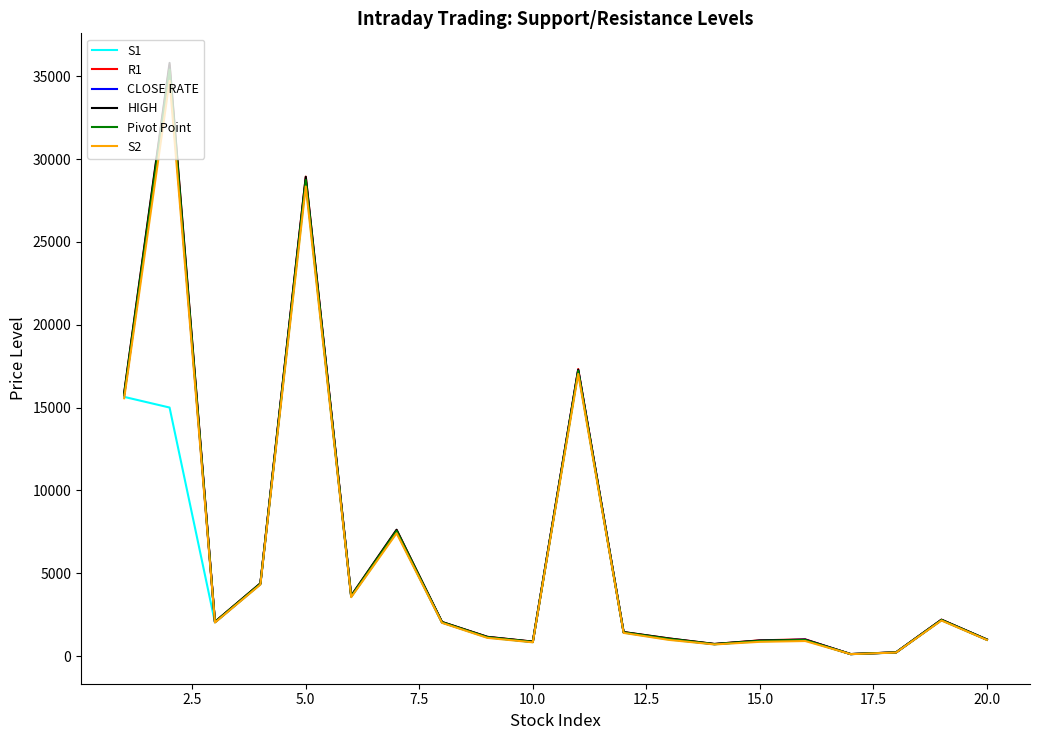

True or false: Pivot Point and R1 cross at least once.

False